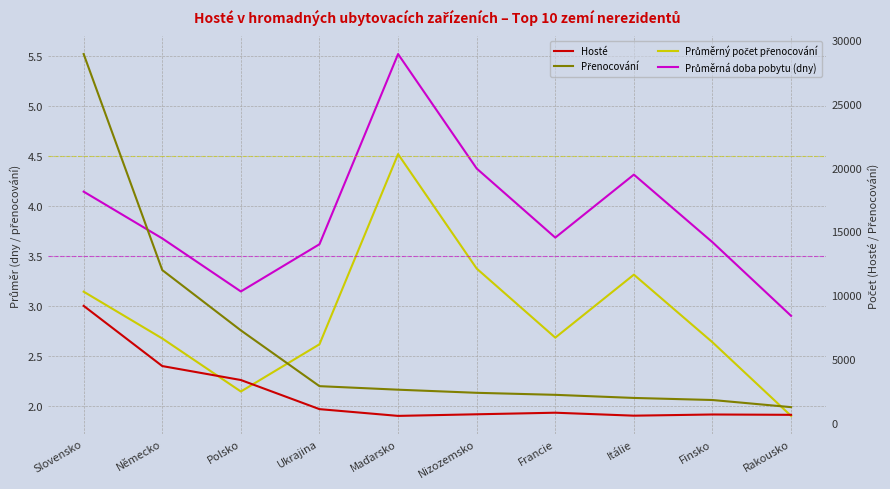

Between Polsko and Itálie, which is larger?

Itálie